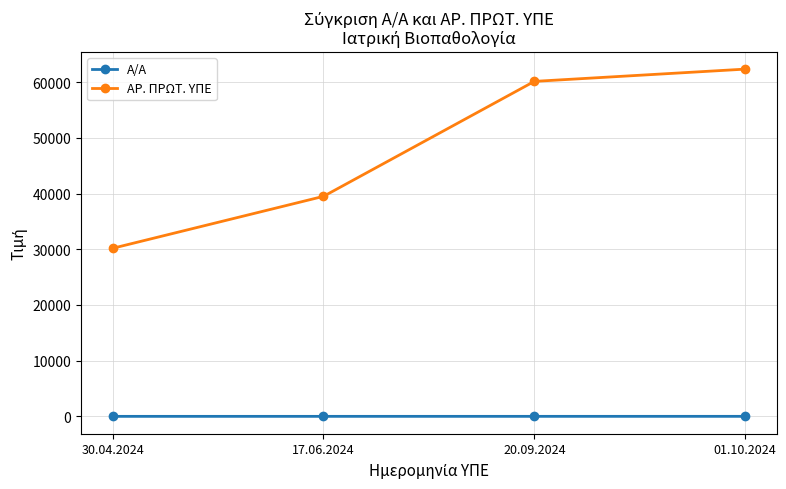

Does the chart display data point markers on the line(s)?

Yes